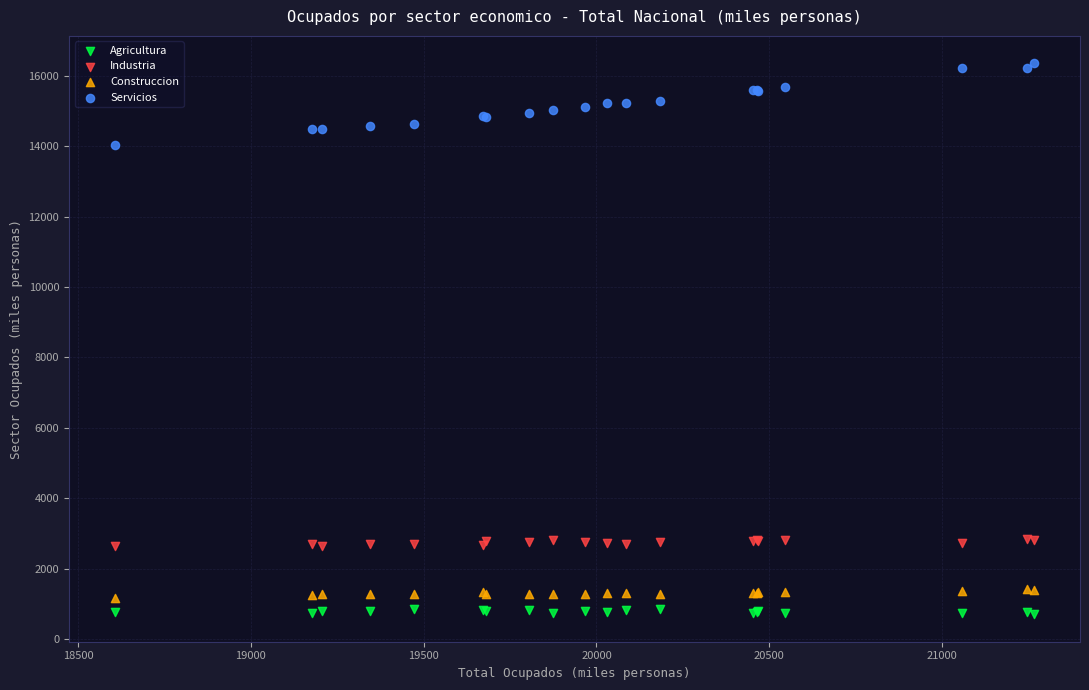

Which series contains the highest Y value?

Servicios